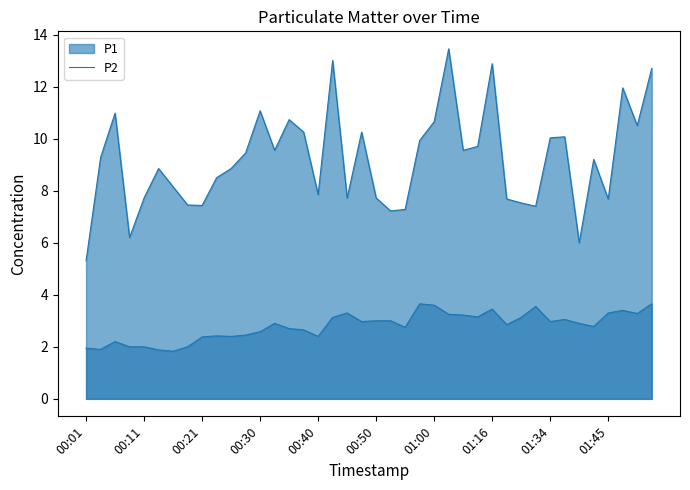

Reading left to right, list all the values displayed in this chart.

P1: 00:01=5.3	00:03=9.3	00:06=11.0	00:08=6.2	00:11=7.7	00:13=8.8	00:16=8.2	00:18=7.5	00:21=7.4	00:23=8.5	00:25=8.8	00:28=9.4	00:30=11.1	00:33=9.6	00:35=10.7	00:38=10.2	00:40=7.8	00:42=13.0	00:45=7.7	00:48=10.2	00:50=7.7	00:52=7.2	00:55=7.3	00:57=9.9	01:00=10.7	01:02=13.4	01:05=9.6	01:07=9.7	01:16=12.9	01:24=7.7	01:27=7.5	01:32=7.4	01:34=10.0	01:37=10.1	01:40=6.0	01:42=9.2	01:45=7.7	01:47=11.9	01:50=10.5	01:52=12.7
P2: 00:01=1.9	00:03=1.9	00:06=2.2	00:08=2.0	00:11=2.0	00:13=1.9	00:16=1.8	00:18=2.0	00:21=2.4	00:23=2.4	00:25=2.4	00:28=2.5	00:30=2.6	00:33=2.9	00:35=2.7	00:38=2.6	00:40=2.4	00:42=3.1	00:45=3.3	00:48=3.0	00:50=3.0	00:52=3.0	00:55=2.8	00:57=3.6	01:00=3.6	01:02=3.2	01:05=3.2	01:07=3.1	01:16=3.5	01:24=2.9	01:27=3.1	01:32=3.5	01:34=3.0	01:37=3.0	01:40=2.9	01:42=2.8	01:45=3.3	01:47=3.4	01:50=3.3	01:52=3.6